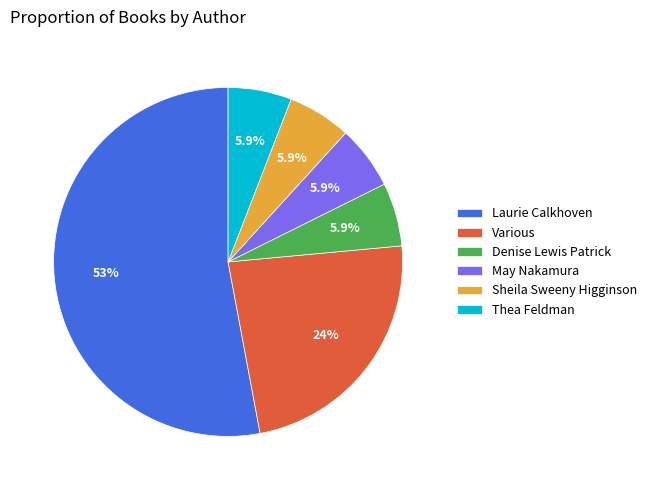

How many segments does this pie chart have?

6